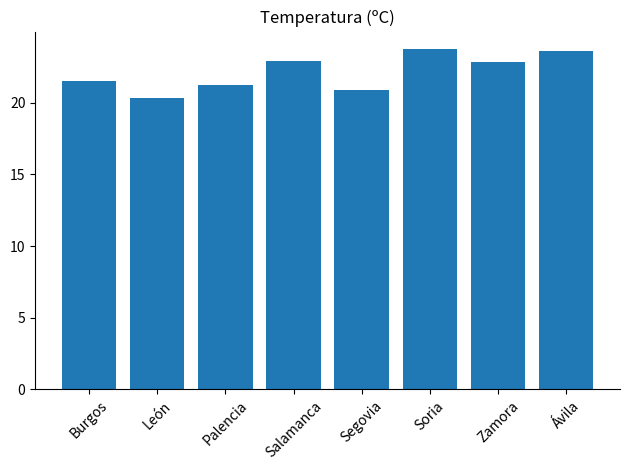

What is the smallest value displayed?

20.4